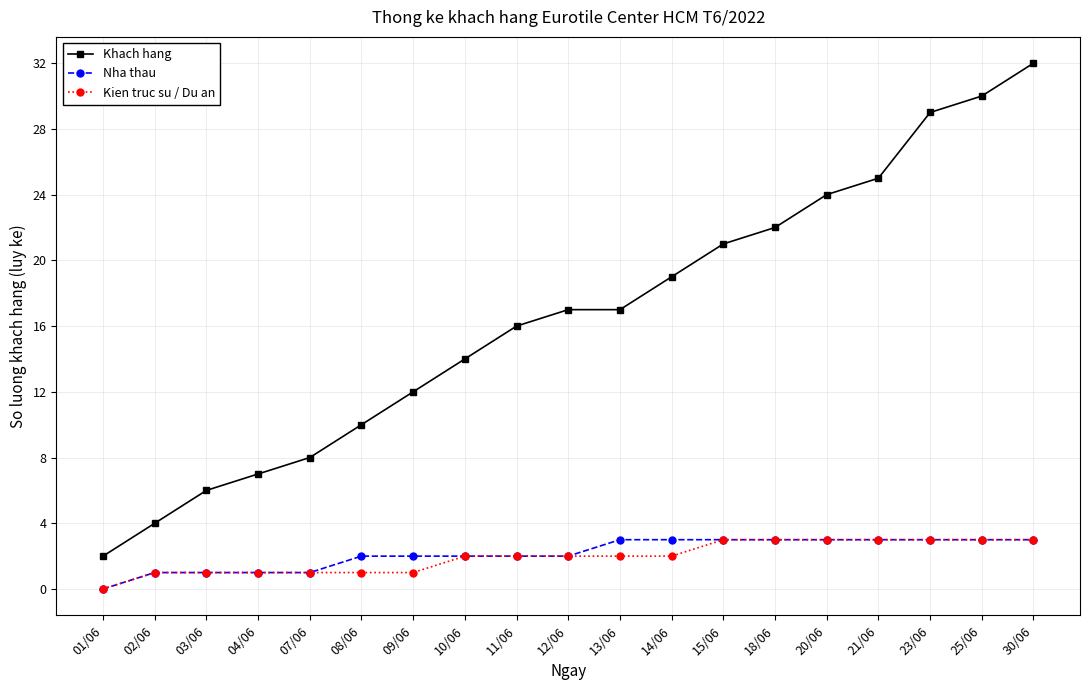

What is the difference between the maximum and minimum values in the Kien truc su / Du an series?

3